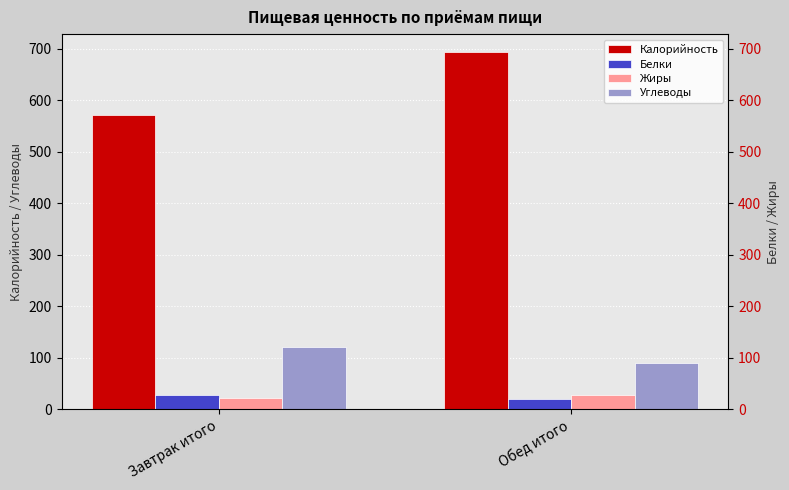

How many categories are shown in the chart?

2